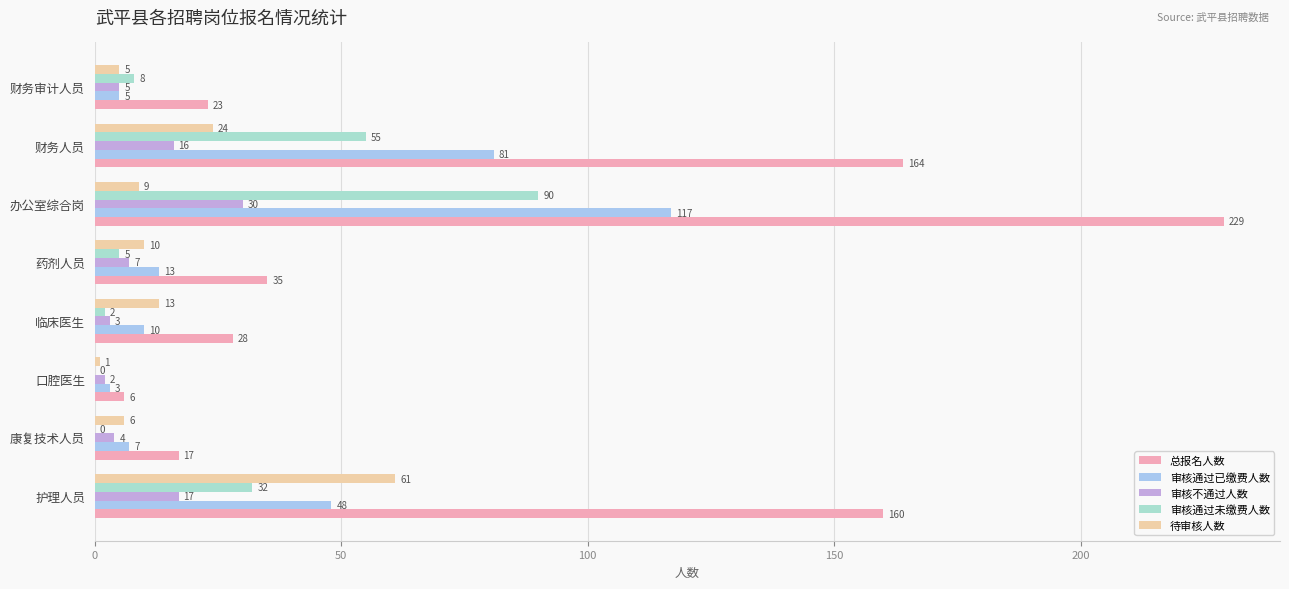

What is the sum of the 总报名人数 values at 护理人员 and 药剂人员?

195